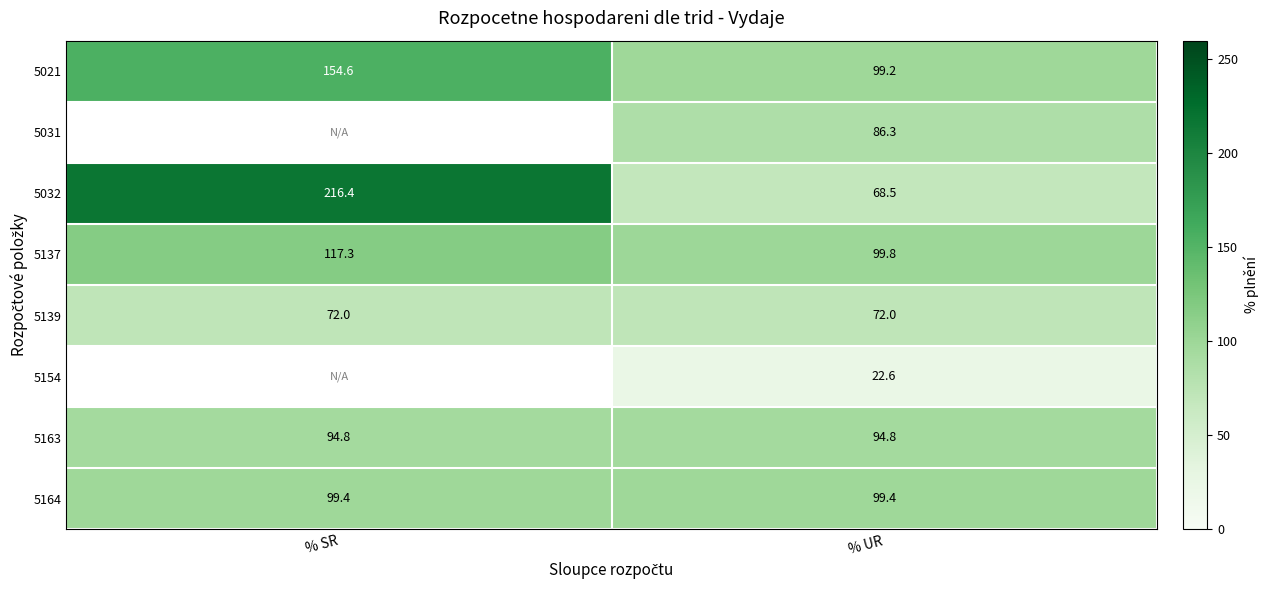

How many series are shown in this chart?

8